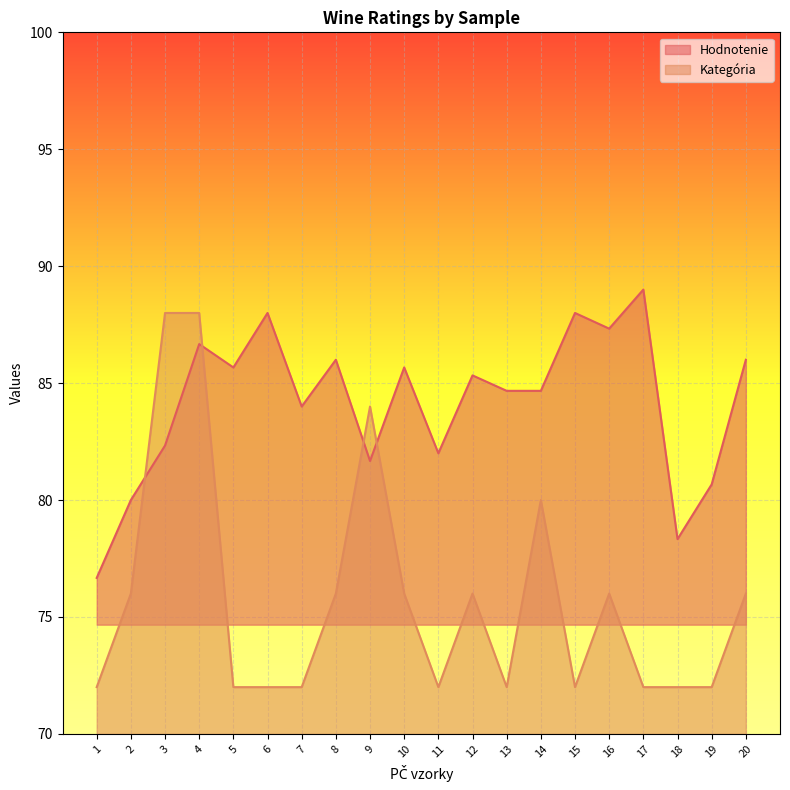

Rank the series by their average value, from lowest to highest.

Kategória, Hodnotenie